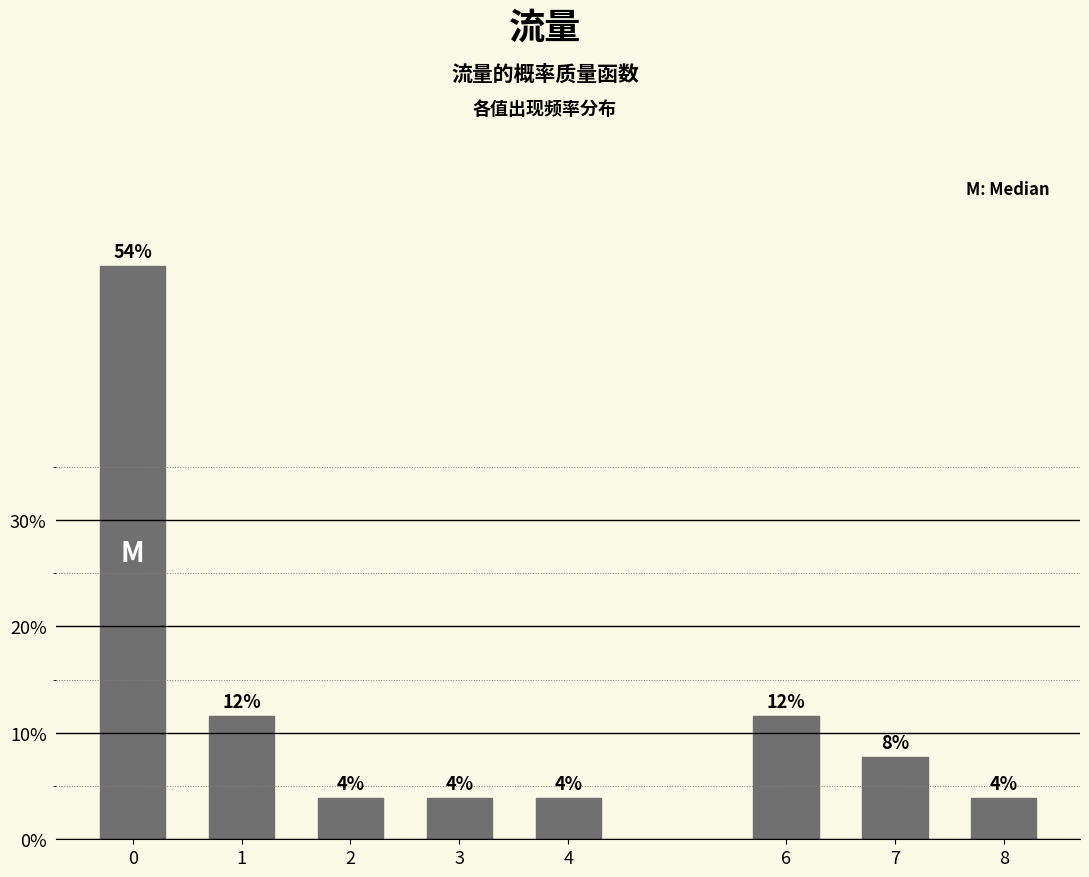

Are the bars horizontal?

No